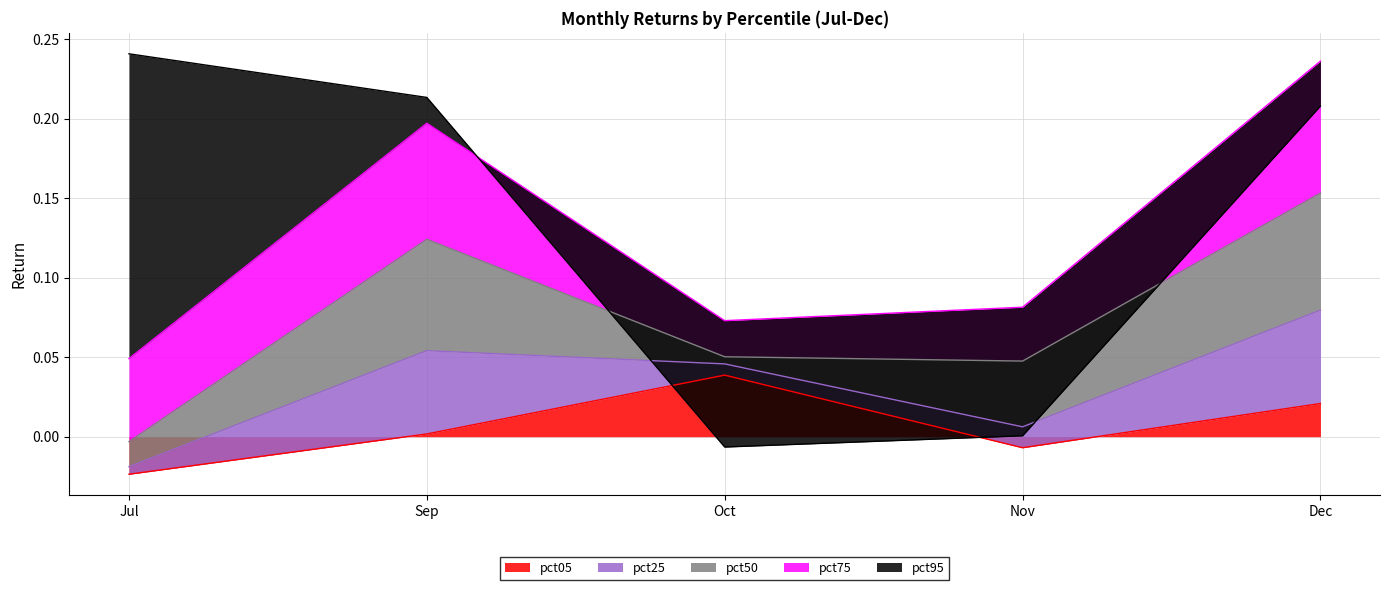

At how many categories does at least one series exceed 0?

5